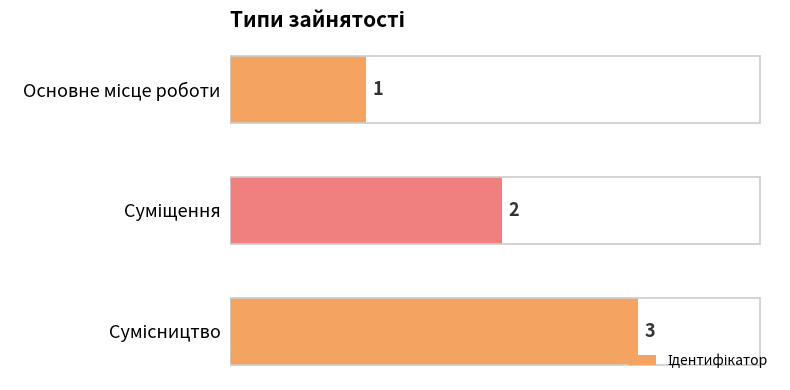

What is the sum of all values?

6